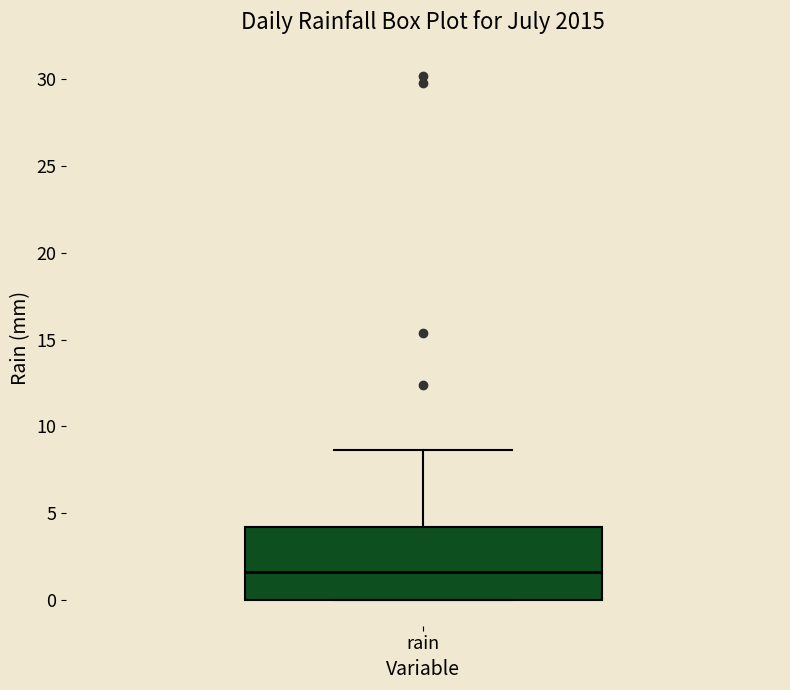

Transcribe this box plot: give where the median line is, the range the box spans, and where the two whiskers end, as read against the y-axis. The values are not printed on the chart, so give them approximately, as read against the axis.

median 1.5, box 0.0 to 4.0, whiskers 0.0 to 8.5